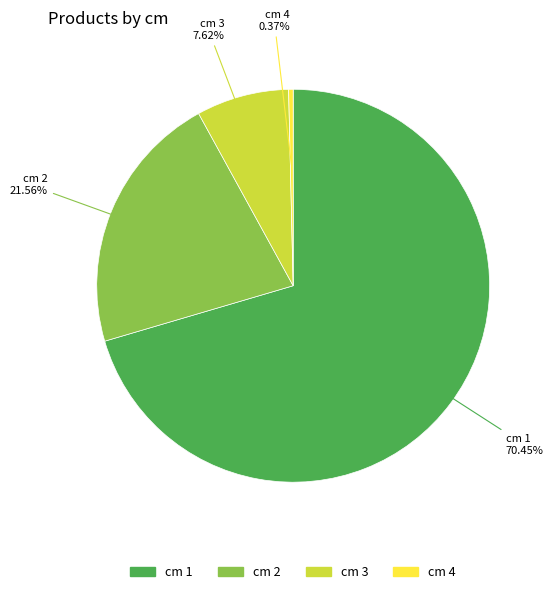

Is there a majority slice in this chart?

Yes